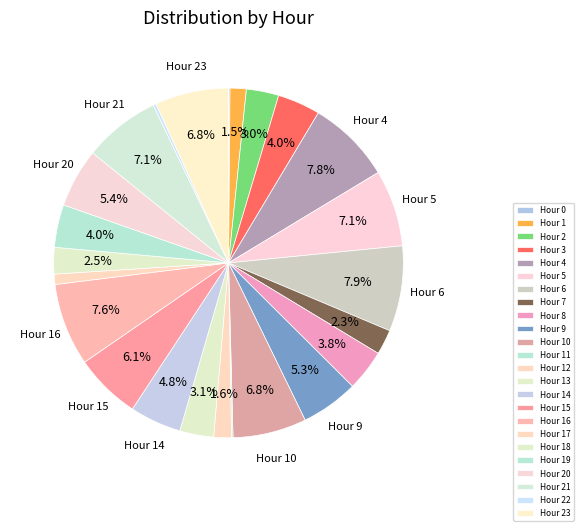

Rank the categories by value from lowest to highest.

0, 11, 22, 17, 1, 12, 7, 18, 2, 13, 8, 3, 19, 14, 9, 20, 15, 10, 23, 5, 21, 16, 4, 6